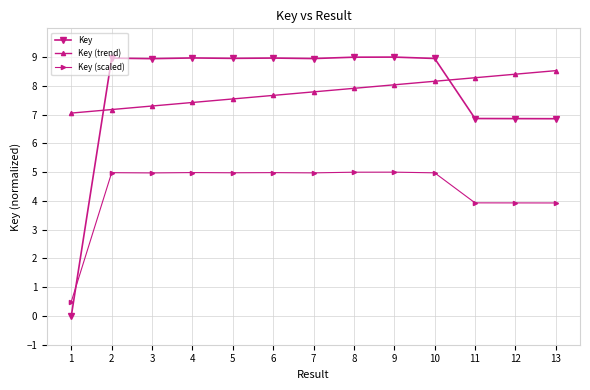

Which category has the lowest value in the Key series?

1